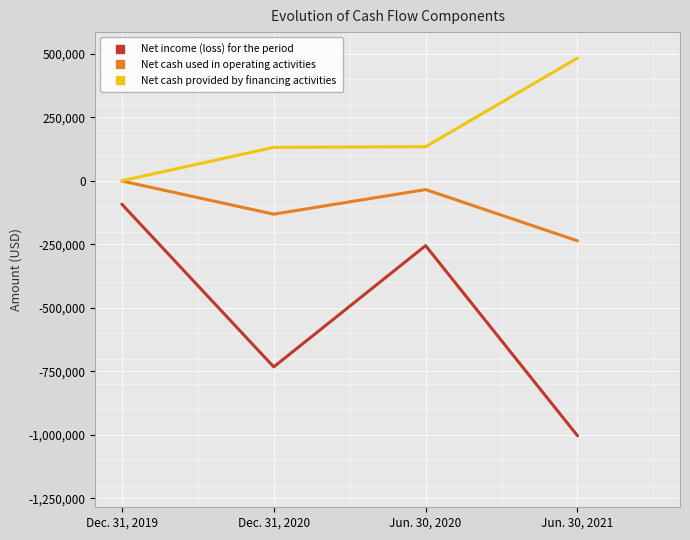

What are all the series names shown in the legend?

Net income (loss) for the period, Net cash used in operating activities, Net cash provided by financing activities